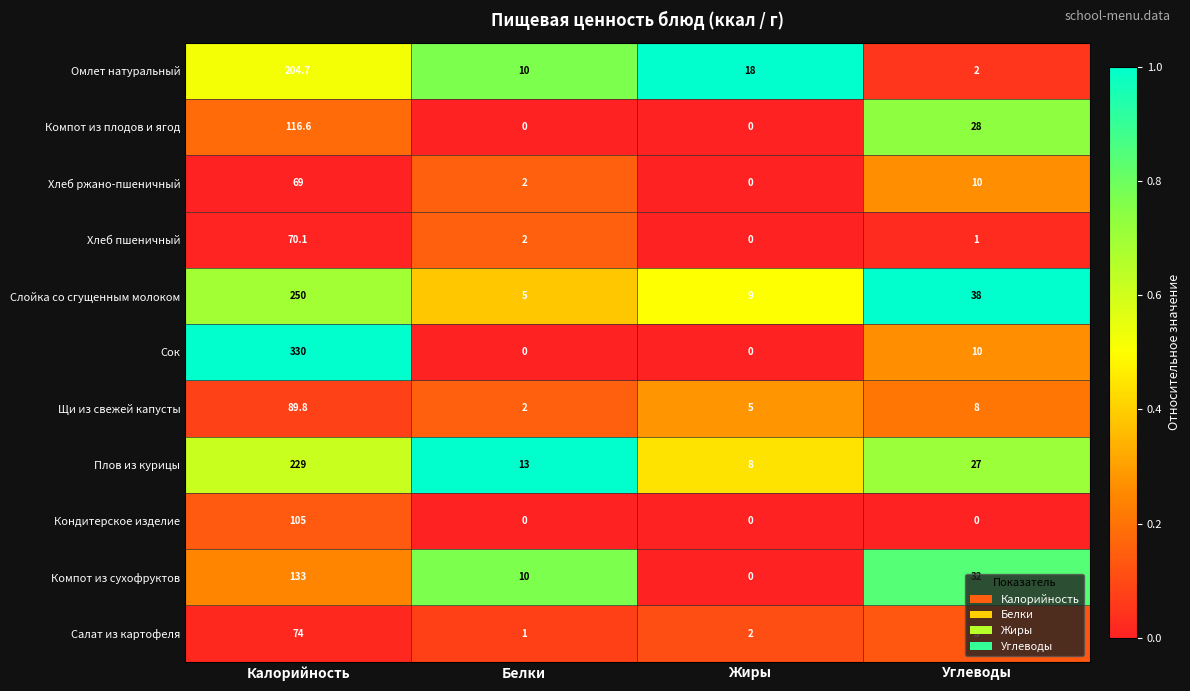

Which series changed the most between Калорийность and Углеводы?

Сок